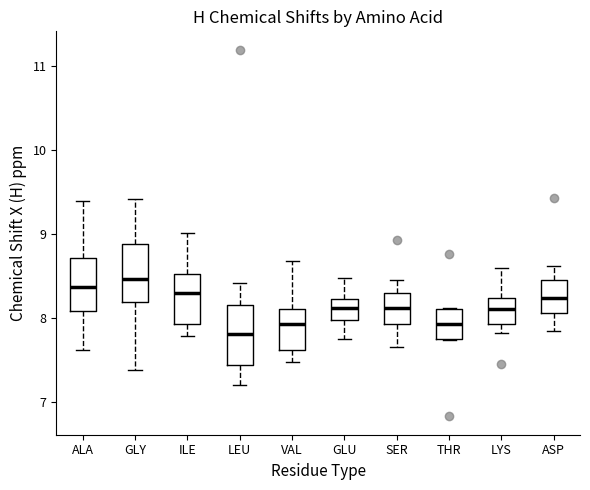

Reading left to right, transcribe this box plot: for each box, give where its median line is, the range the box spans, and where its two whiskers end, as read against the y-axis. The values are not printed on the chart, so give them approximately, as read against the axis.

ALA: median 8.4, box 8.1 to 8.7, whiskers 7.6 to 9.4
GLY: median 8.5, box 8.2 to 8.9, whiskers 7.4 to 9.4
ILE: median 8.3, box 7.9 to 8.5, whiskers 7.8 to 9.0
LEU: median 7.8, box 7.4 to 8.2, whiskers 7.2 to 8.4
VAL: median 7.9, box 7.6 to 8.1, whiskers 7.5 to 8.7
GLU: median 8.1, box 8.0 to 8.2, whiskers 7.8 to 8.5
SER: median 8.1, box 7.9 to 8.3, whiskers 7.7 to 8.4
THR: median 7.9, box 7.8 to 8.1, whiskers 7.7 to 8.1
LYS: median 8.1, box 7.9 to 8.2, whiskers 7.8 to 8.6
ASP: median 8.2, box 8.1 to 8.5, whiskers 7.8 to 8.6